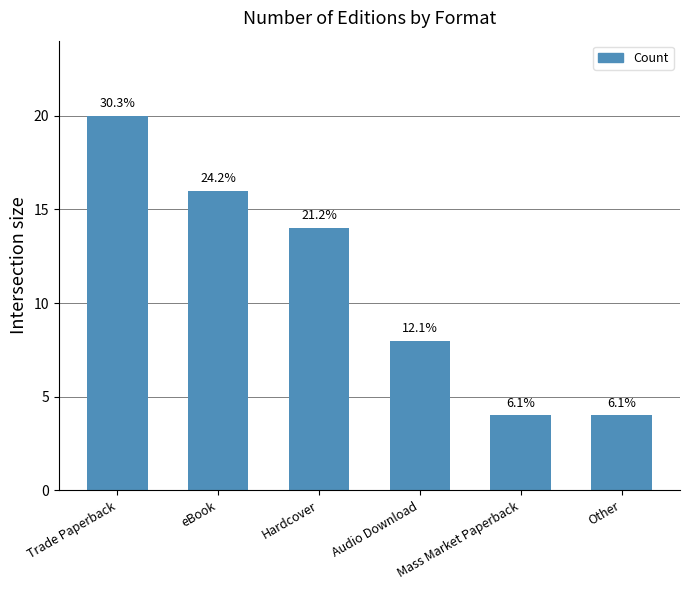

Reading right to left, extract all data points from this chart.

Other=4	Mass Market Paperback=4	Audio Download=8	Hardcover=14	eBook=16	Trade Paperback=20